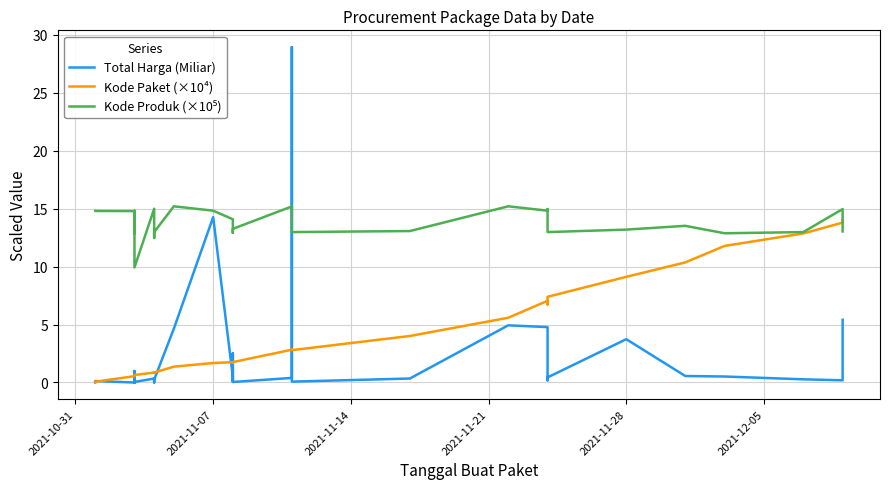

True or false: Total Harga (Miliar) and Kode Produk (×10⁵) intersect in this chart.

True